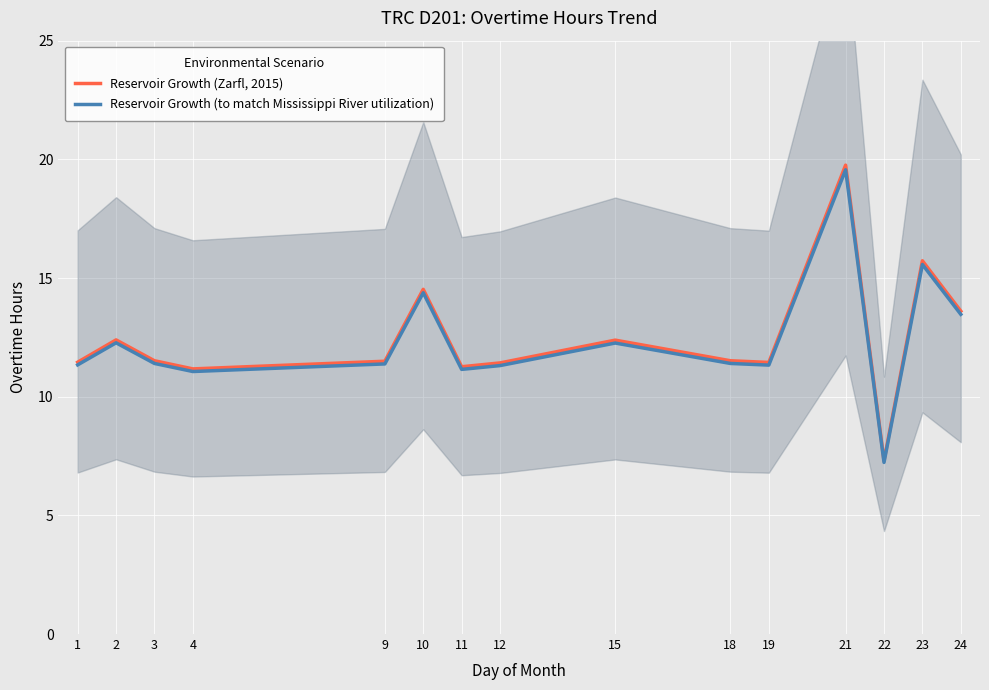

Rank the categories by Reservoir Growth (Zarfl, 2015) value from lowest to highest.

22, 4, 11, 12, 19, 1, 9, 3, 18, 15, 2, 24, 10, 23, 21